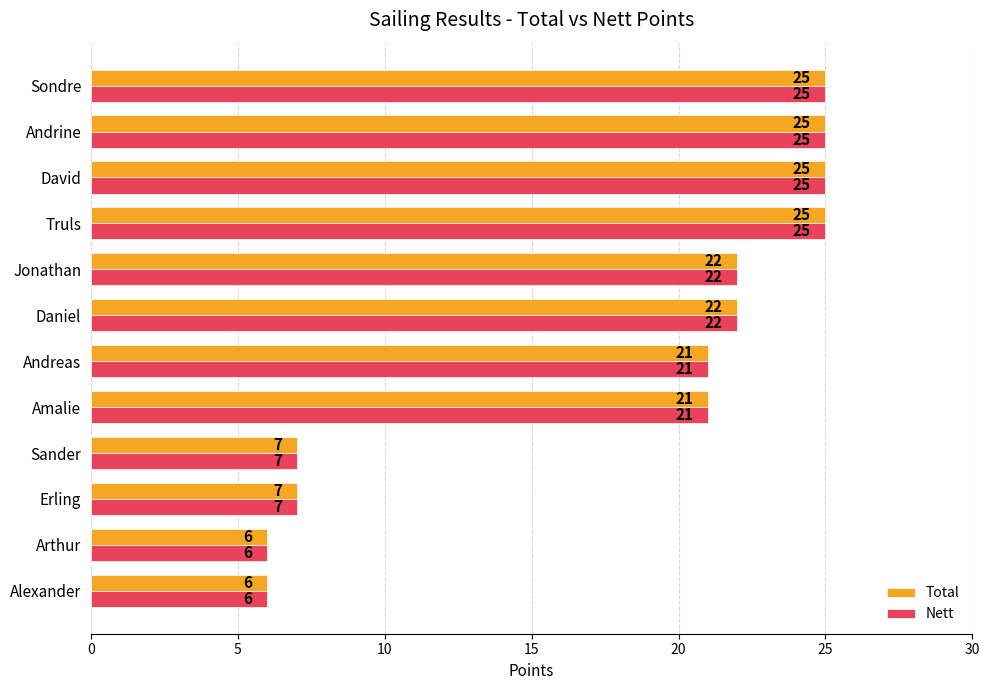

The value of Total at Truls is 39. True or false?

False